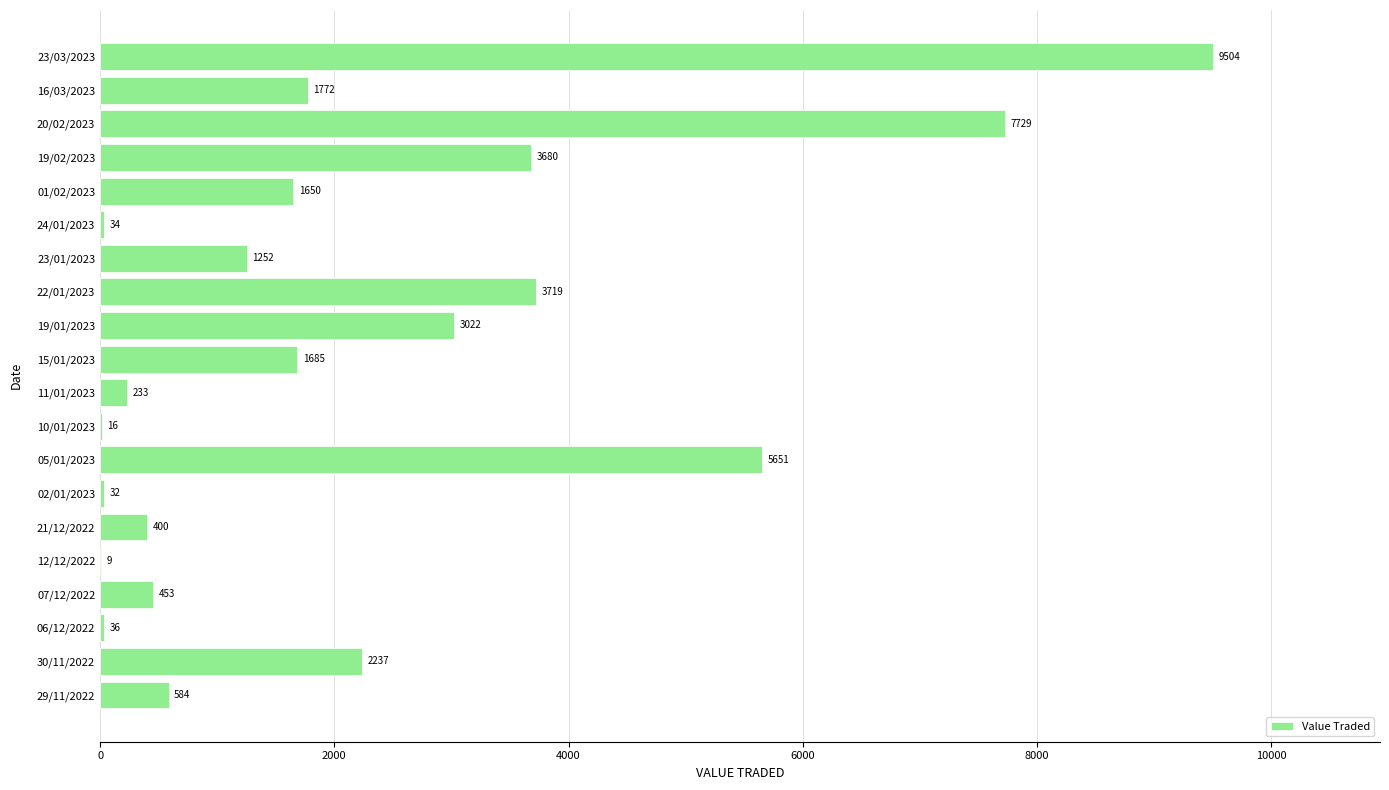

What value does the data have at 22/01/2023, to the nearest 50?

3700